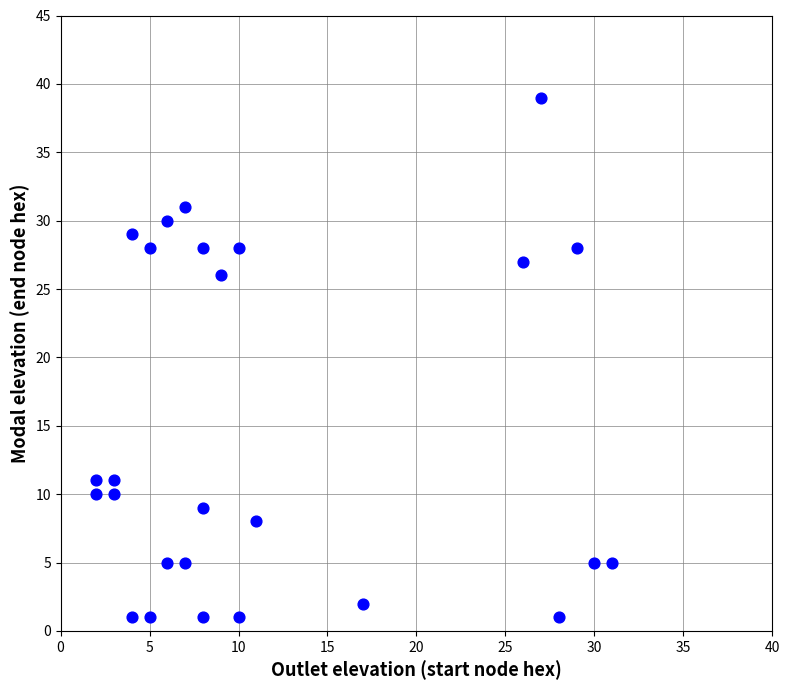

What is the range of Y values (max minus min)?

38